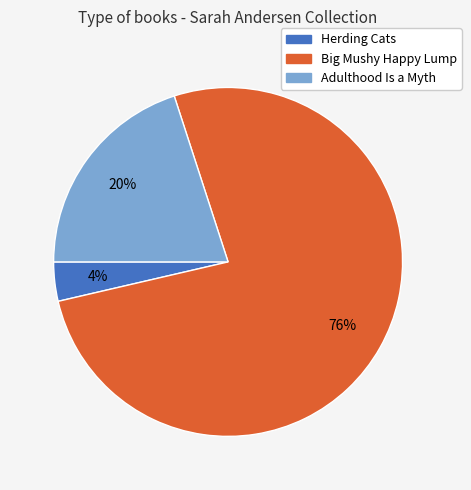

The Herding Cats slice represents 18% of the pie. True or false?

False